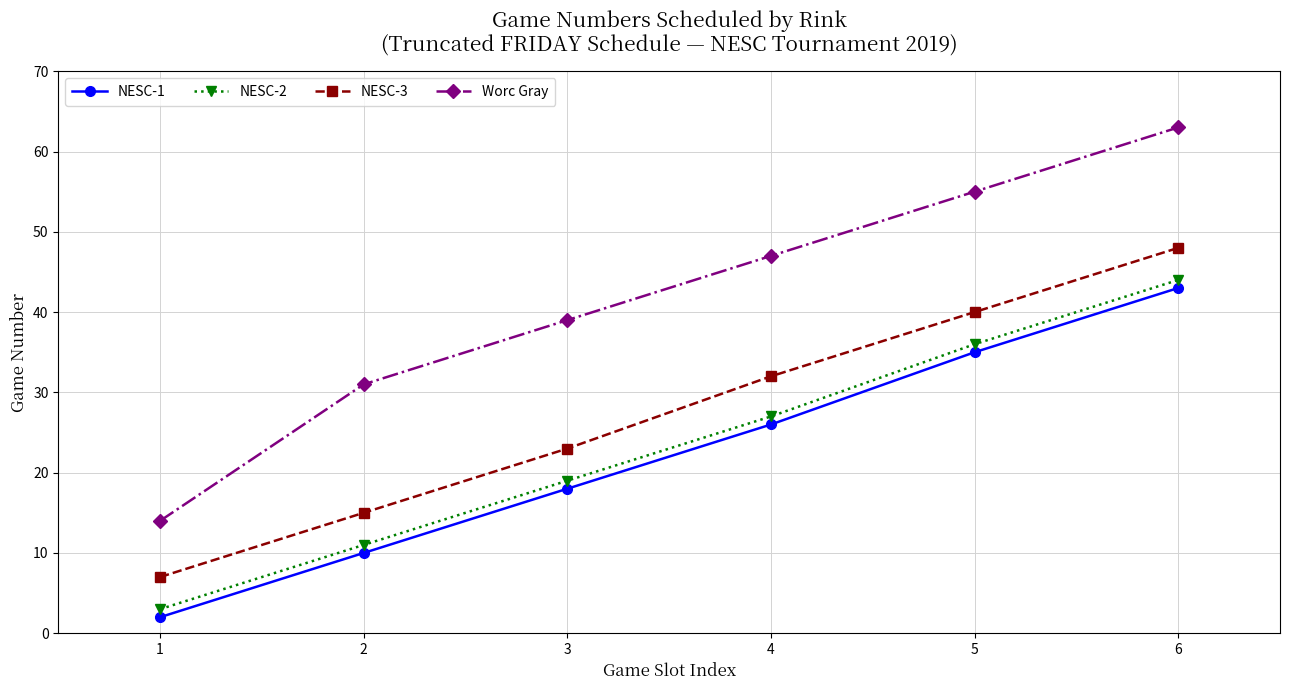

At which category is the sum across all series the highest?

6